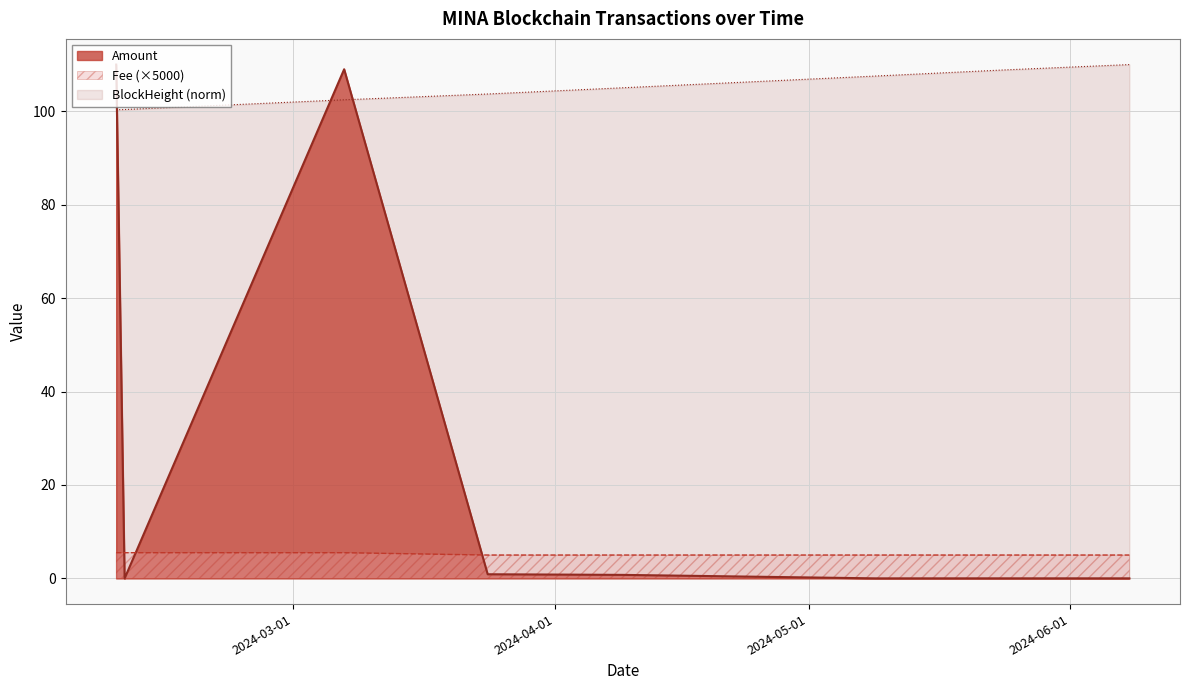

What is the difference between the maximum and minimum values in the Fee series?

0.5